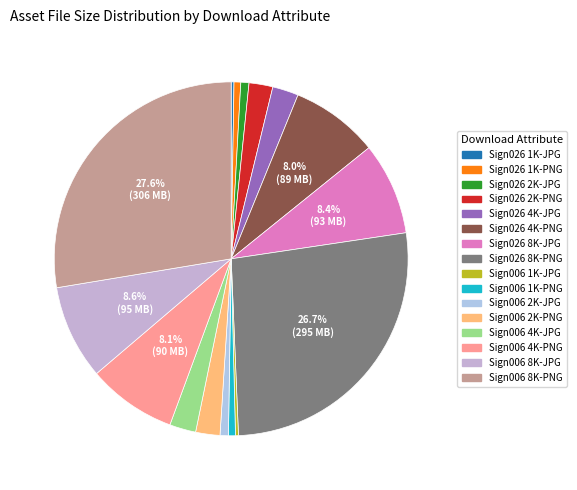

How many slices are in this pie chart?

16